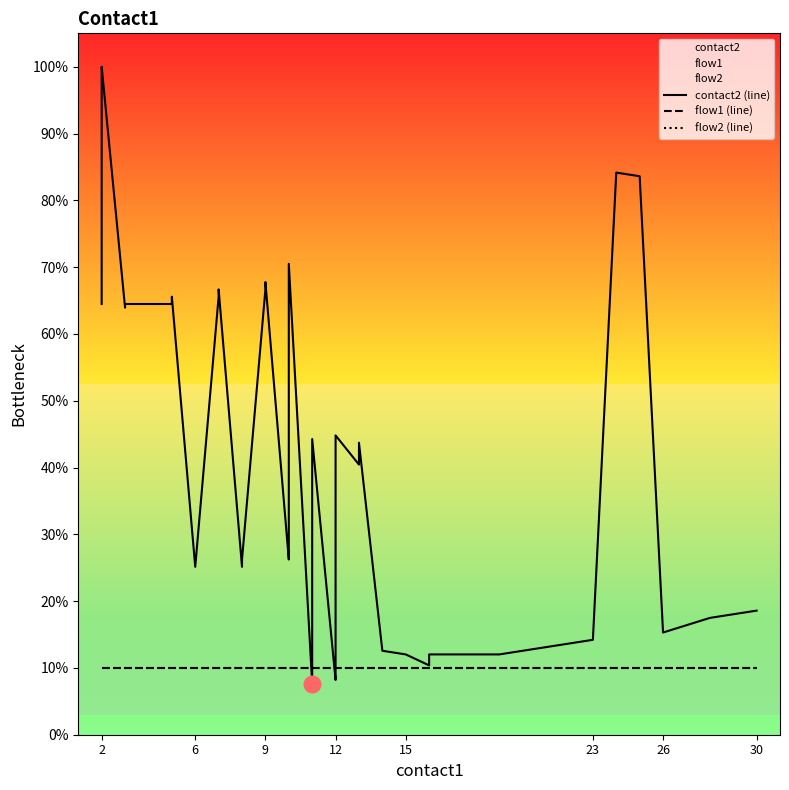

What is the average value of the contact2 (line) series?

42.5